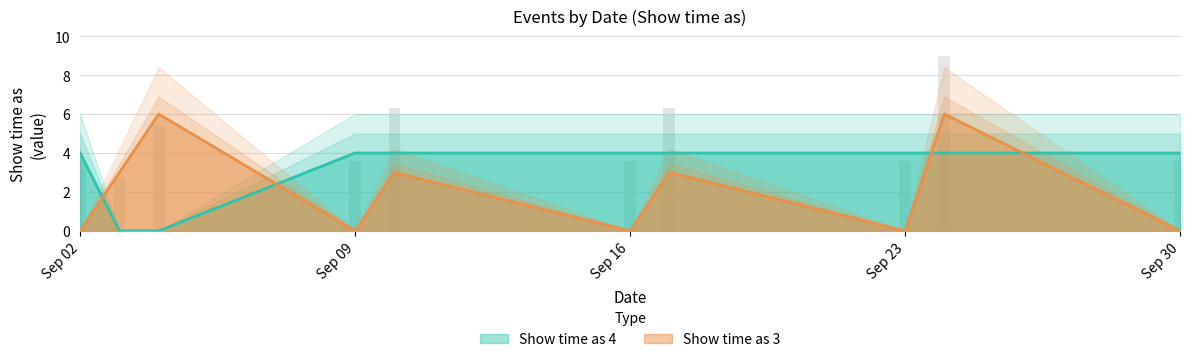

The Show time as 4 series shows 2 at 9/24/2016. True or false?

False